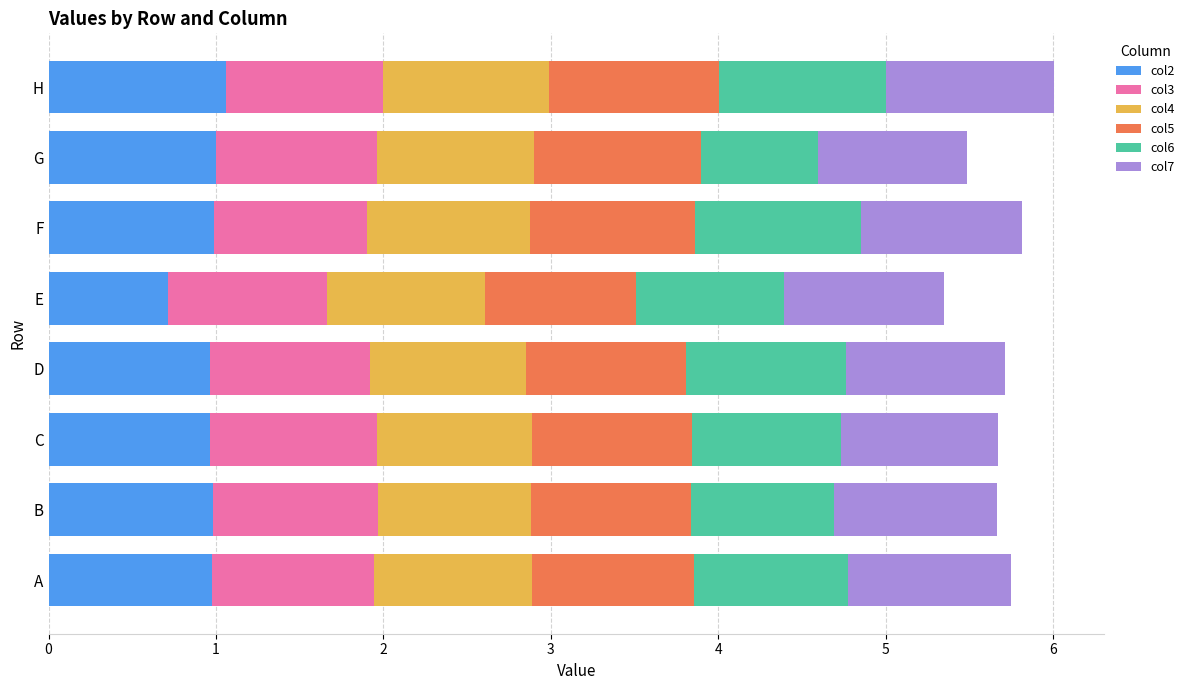

What is the total value across all series at A?

5.8